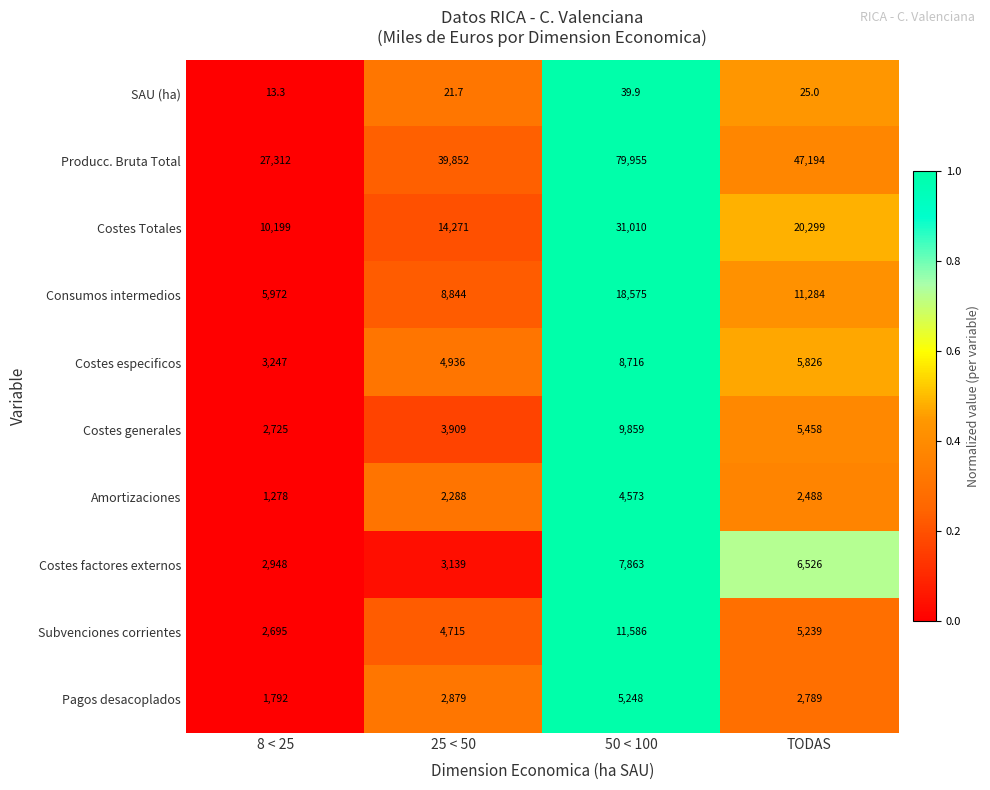

Count the number of data series in this chart.

10